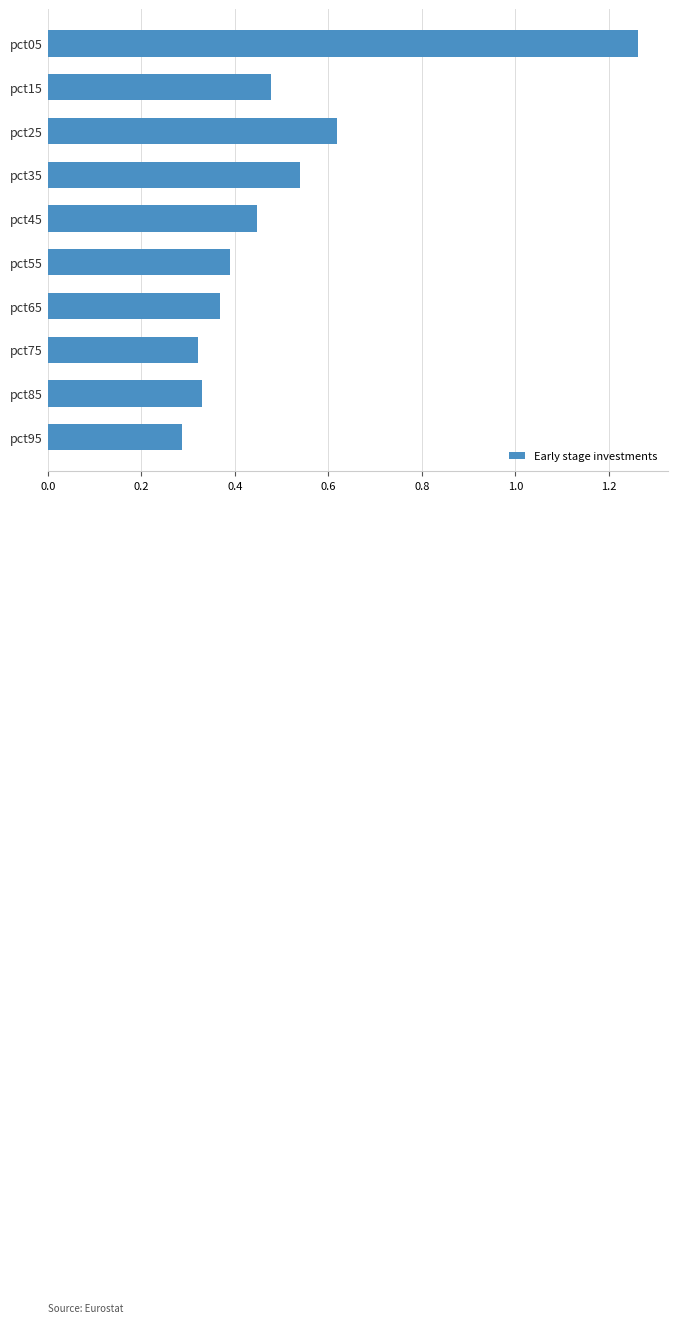

The chart shows a value of 0.7 at pct45. True or false?

False